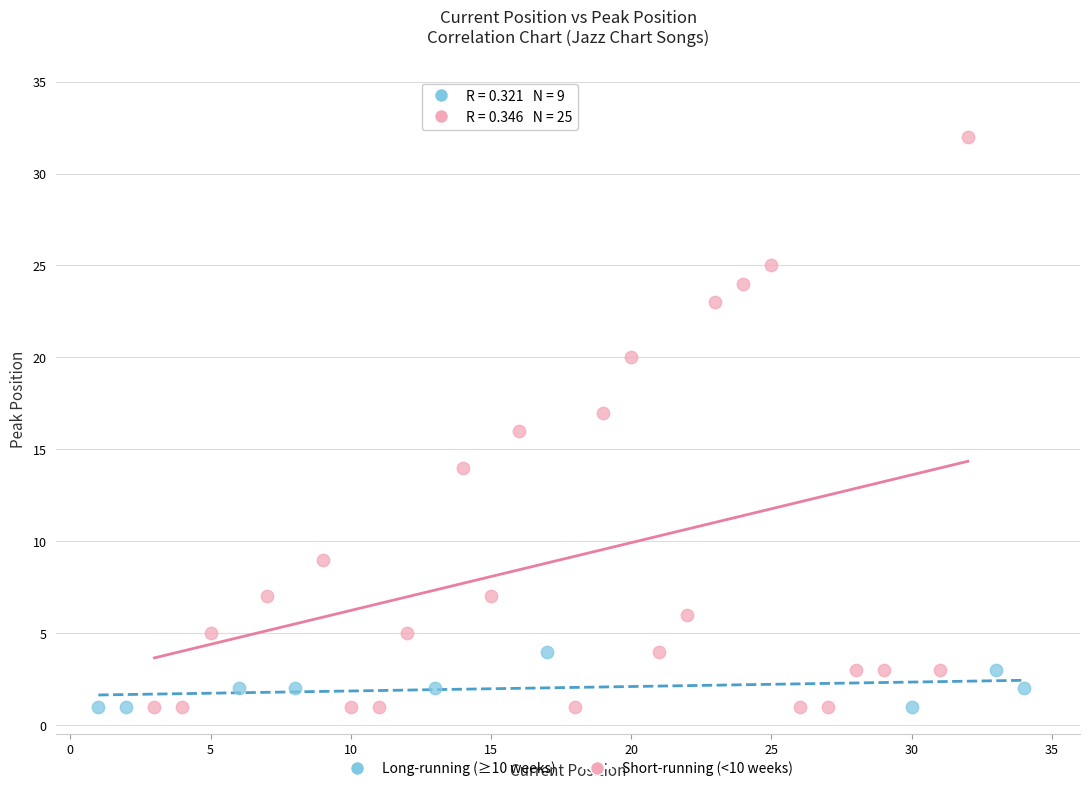

Which series contains the highest Y value?

Short-running (<10 weeks)